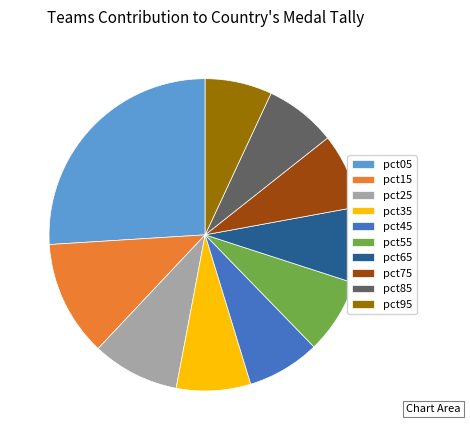

Between pct25 and pct95, which is larger?

pct25